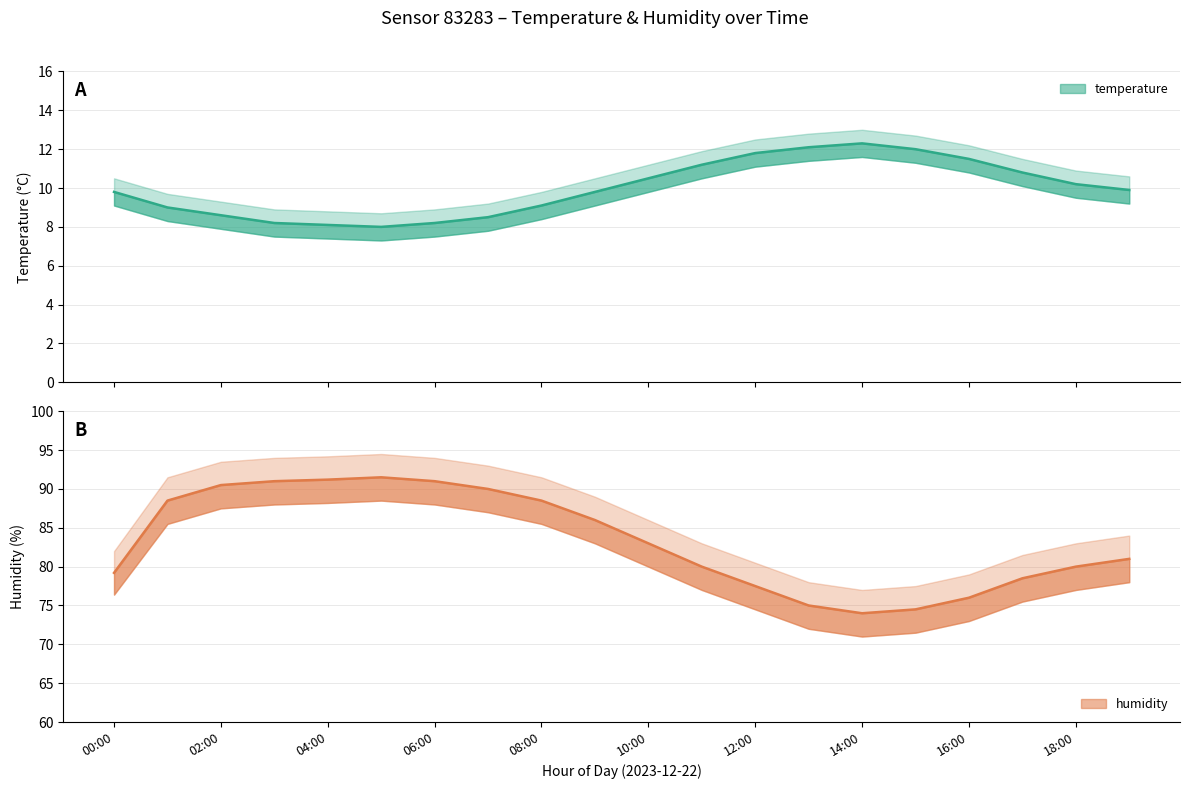

What is the label of the 1st point from the left?

00:00